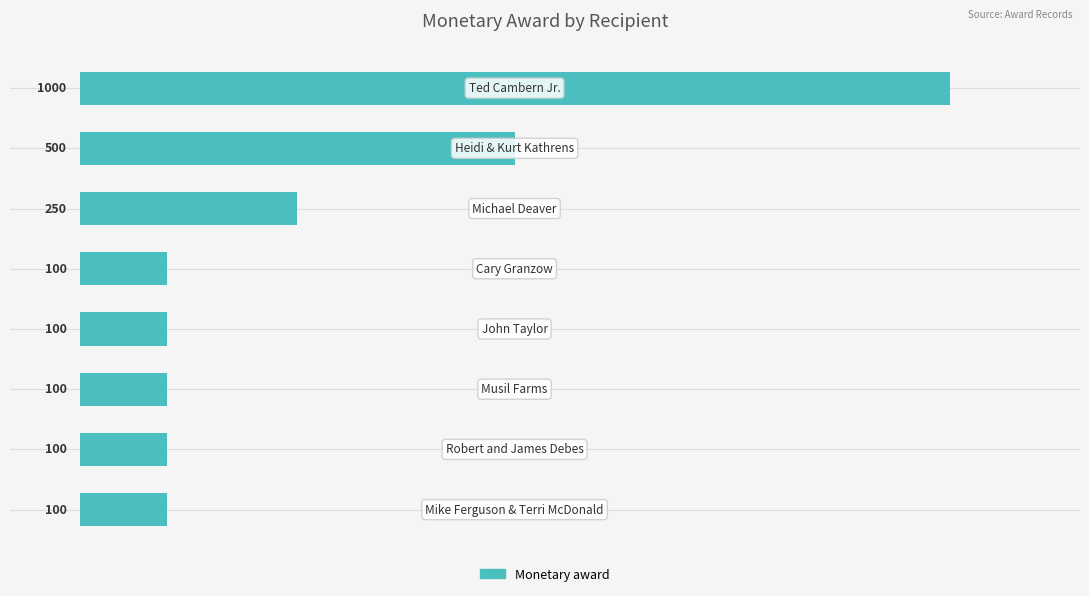

What is the maximum value shown in the chart?

1000